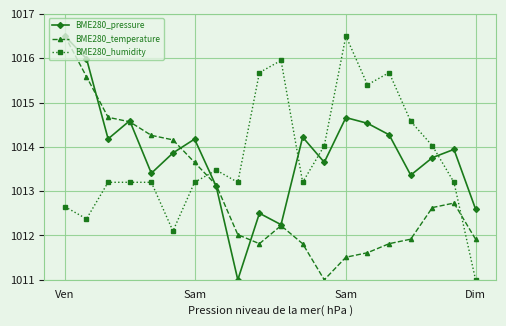

Does the chart have visible grid lines?

Yes